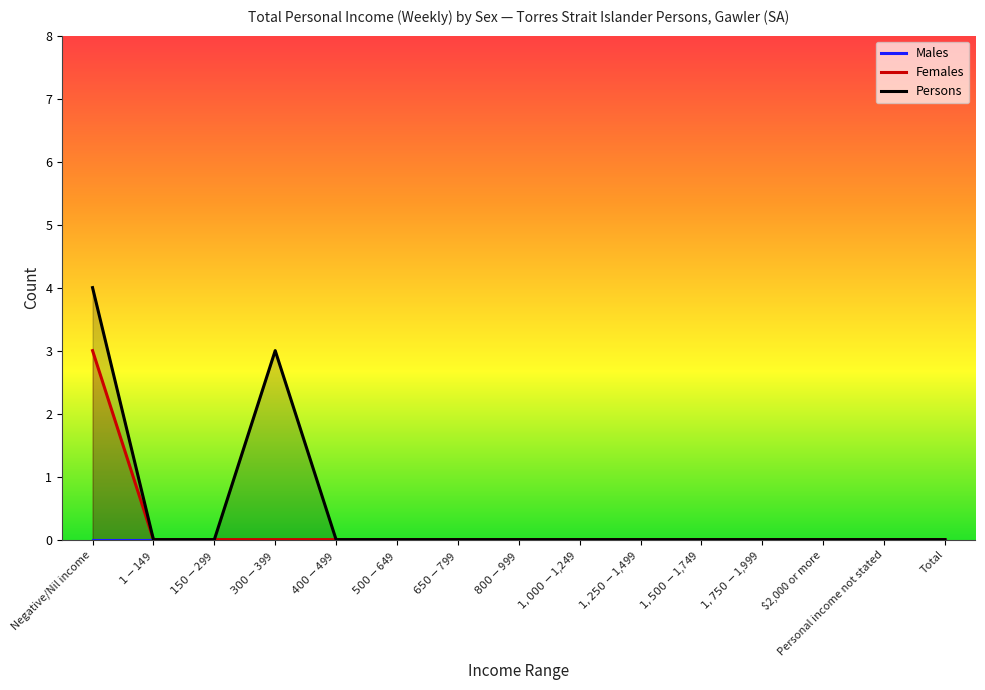

True or false: Females and Persons cross at least once.

False